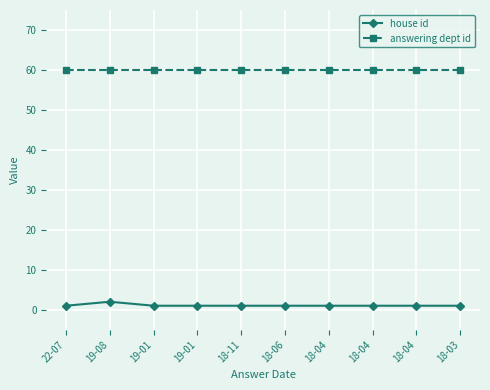

How many lines are shown in the chart?

2